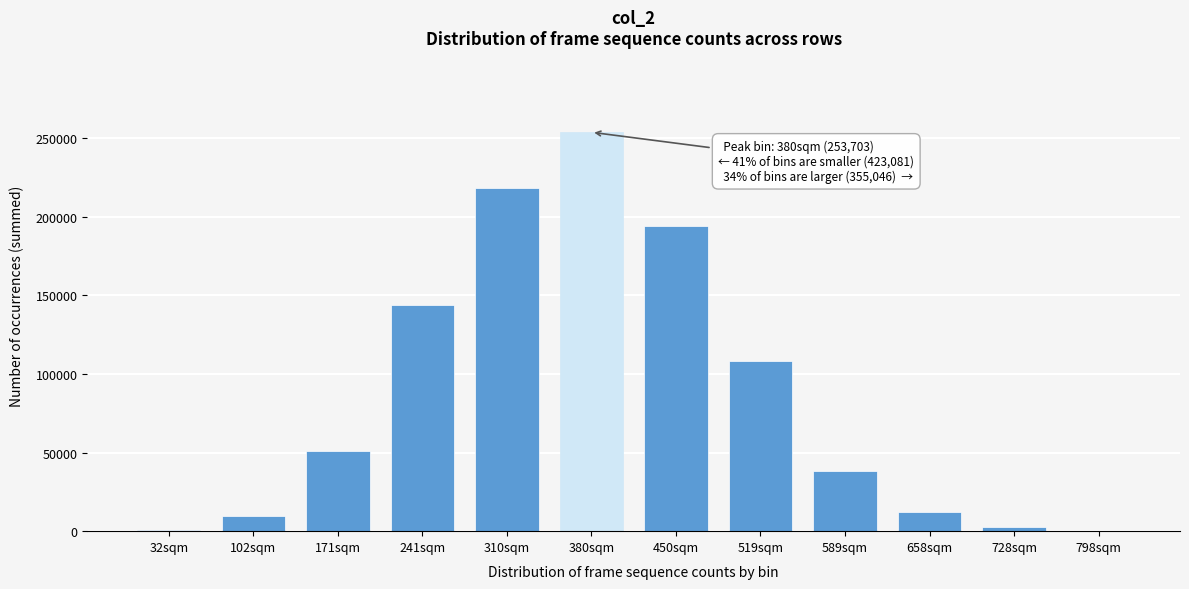

The value at 380sqm is 253703. True or false?

True